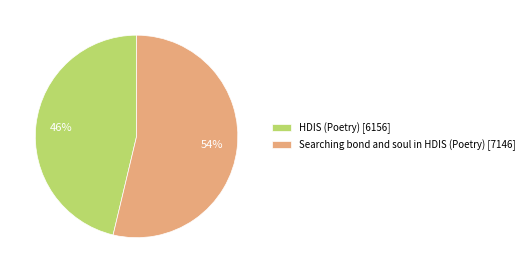

What is the smallest slice in the pie chart?

HDIS (Poetry)